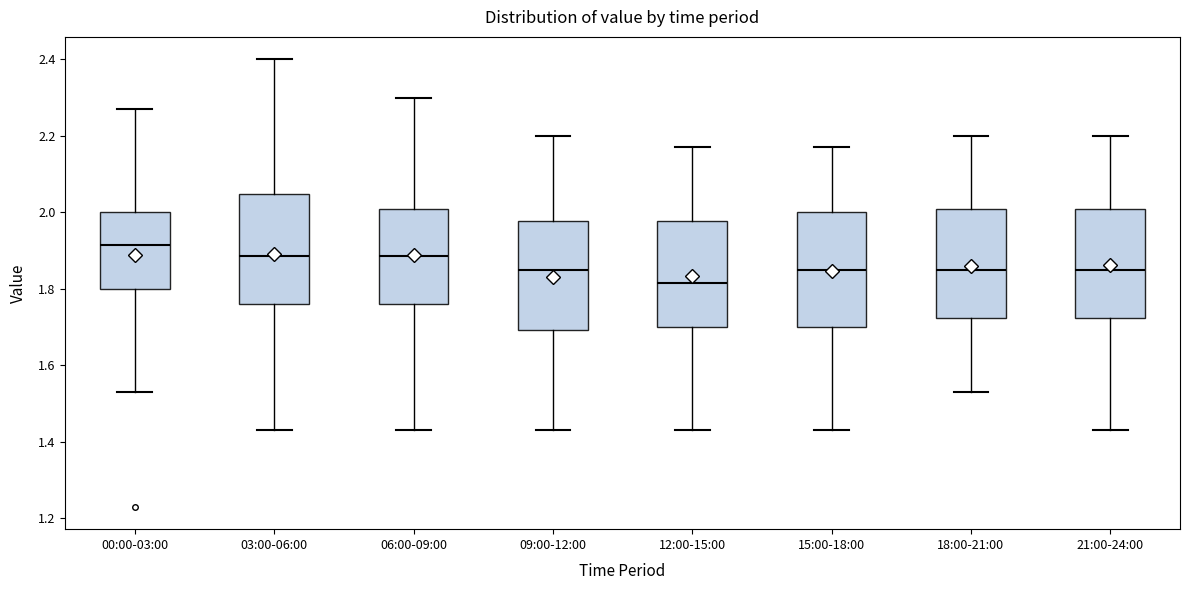

Reading left to right, read every box against the y-axis: the position of its median line, the range the box covers, and the ends of its whiskers. The values are not printed on the chart, so give them approximately, as read against the axis.

00:00-03:00: median 1.92, box 1.80 to 2.00, whiskers 1.54 to 2.28
03:00-06:00: median 1.88, box 1.76 to 2.04, whiskers 1.44 to 2.40
06:00-09:00: median 1.88, box 1.76 to 2.00, whiskers 1.44 to 2.30
09:00-12:00: median 1.86, box 1.70 to 1.98, whiskers 1.44 to 2.20
12:00-15:00: median 1.82, box 1.70 to 1.98, whiskers 1.44 to 2.18
15:00-18:00: median 1.86, box 1.70 to 2.00, whiskers 1.44 to 2.18
18:00-21:00: median 1.86, box 1.72 to 2.00, whiskers 1.54 to 2.20
21:00-24:00: median 1.86, box 1.72 to 2.00, whiskers 1.44 to 2.20